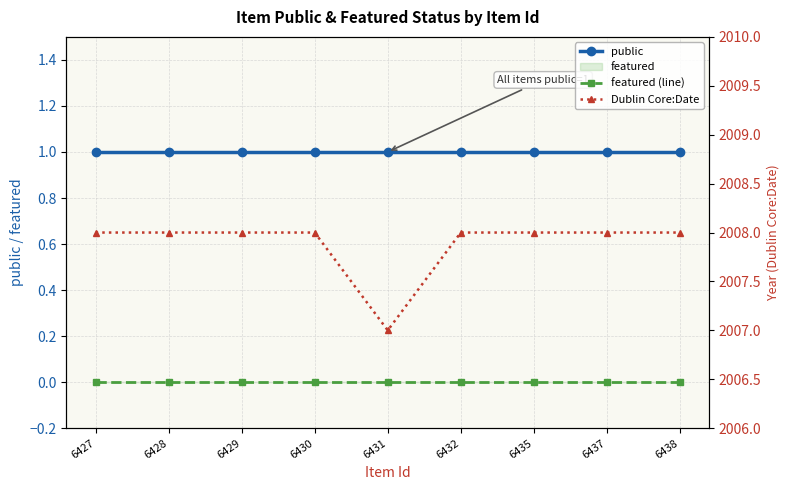

Between 6430 and 6437, which is larger?

6430